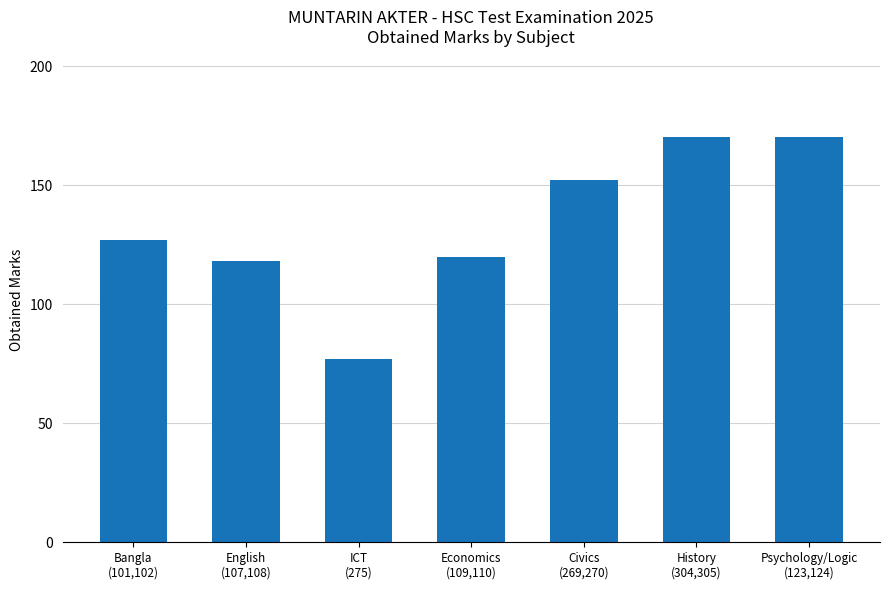

The value at English
(107,108) is 118. True or false?

True